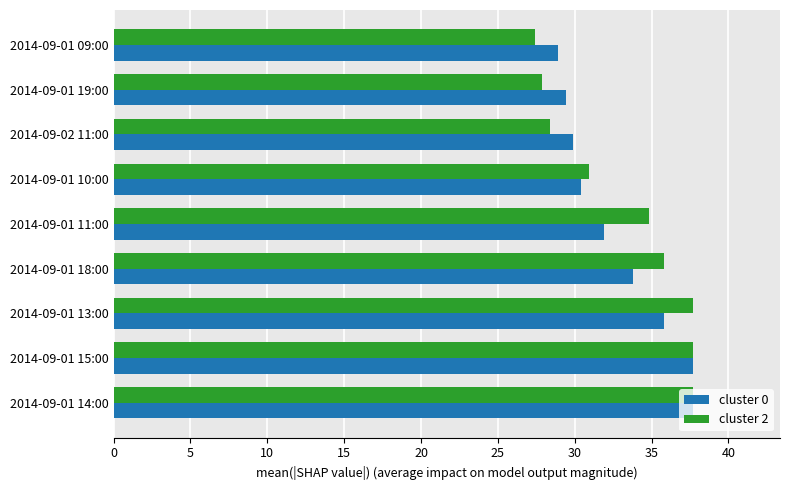

What is the difference between the highest and lowest values at 2014-09-01 13:00?

1.9